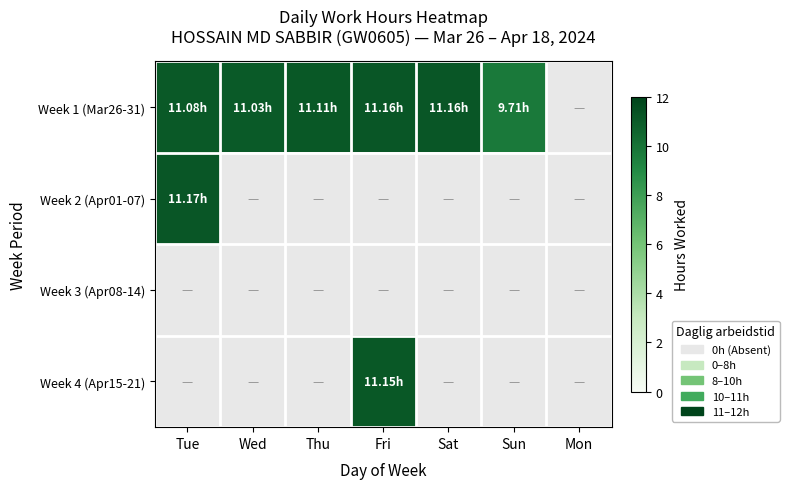

Which has a higher value, Tue or Sun?

Tue